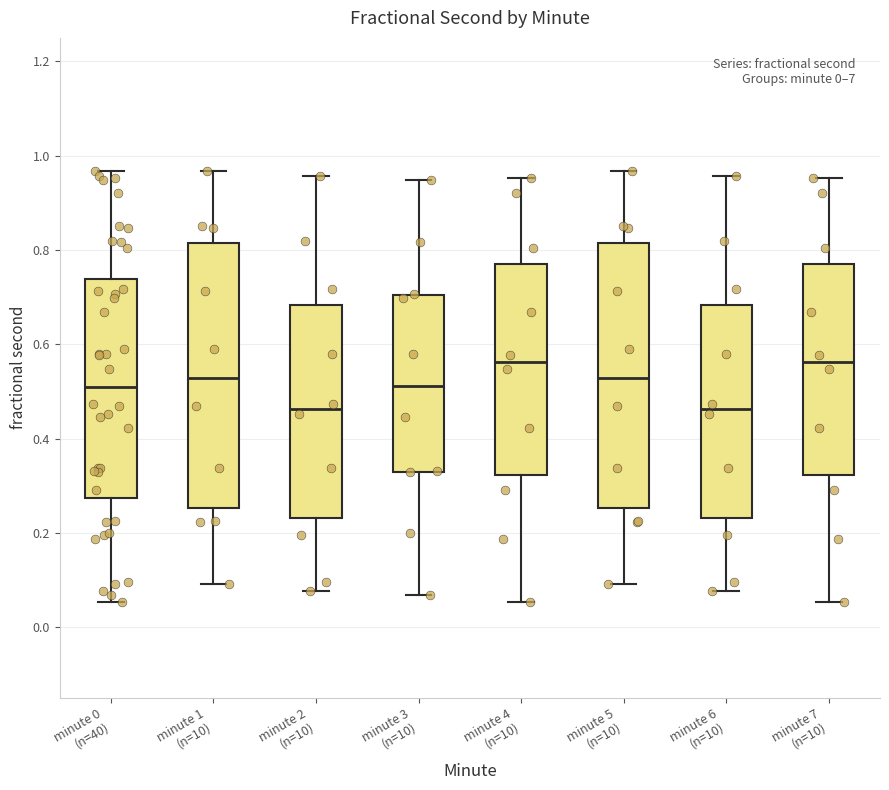

Reading left to right, transcribe this box plot: for each box, give where its median line is, the range the box spans, and where its two whiskers end, as read against the y-axis. The values are not printed on the chart, so give them approximately, as read against the axis.

minute 0 (n=40): median 0.50, box 0.28 to 0.74, whiskers 0.06 to 0.96
minute 1 (n=10): median 0.52, box 0.26 to 0.82, whiskers 0.10 to 0.96
minute 2 (n=10): median 0.46, box 0.24 to 0.68, whiskers 0.08 to 0.96
minute 3 (n=10): median 0.52, box 0.32 to 0.70, whiskers 0.06 to 0.94
minute 4 (n=10): median 0.56, box 0.32 to 0.78, whiskers 0.06 to 0.96
minute 5 (n=10): median 0.52, box 0.26 to 0.82, whiskers 0.10 to 0.96
minute 6 (n=10): median 0.46, box 0.24 to 0.68, whiskers 0.08 to 0.96
minute 7 (n=10): median 0.56, box 0.32 to 0.78, whiskers 0.06 to 0.96